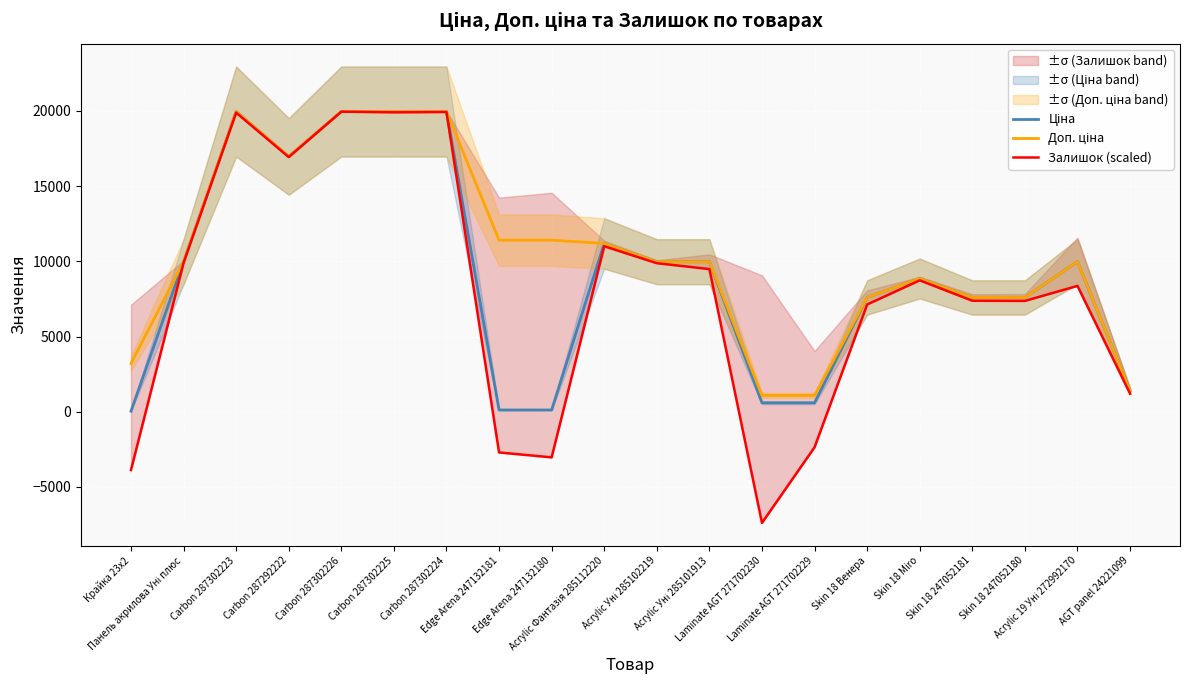

What is the sum of the Доп. ціна values at Панель акрилова Уні плюс and Carbon 287302226?

29939.2